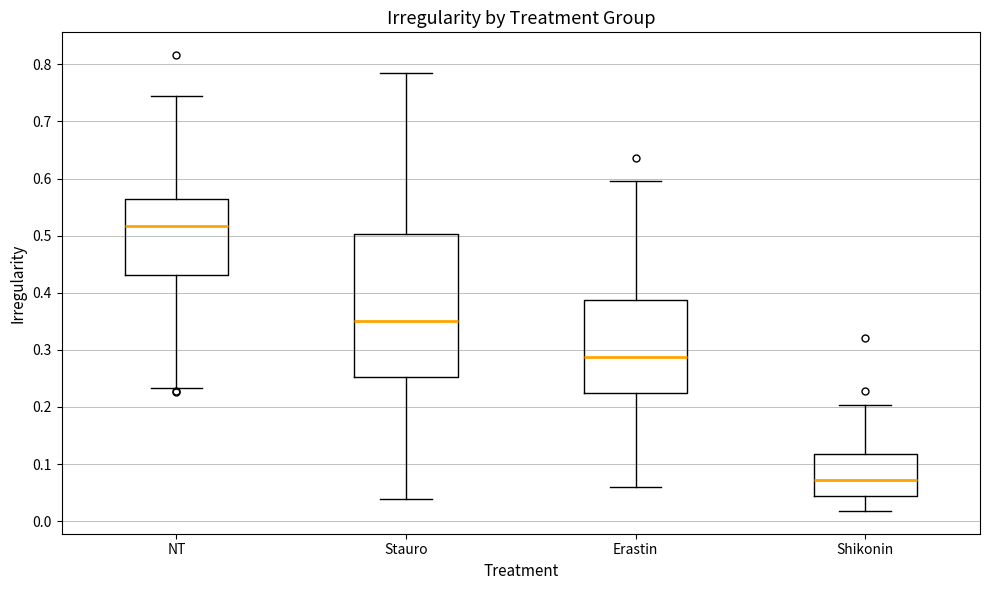

Reading left to right, read every box against the y-axis: the position of its median line, the range the box covers, and the ends of its whiskers. The values are not printed on the chart, so give them approximately, as read against the axis.

NT: median 0.52, box 0.43 to 0.56, whiskers 0.23 to 0.74
Stauro: median 0.35, box 0.25 to 0.50, whiskers 0.04 to 0.78
Erastin: median 0.29, box 0.22 to 0.39, whiskers 0.06 to 0.60
Shikonin: median 0.07, box 0.04 to 0.12, whiskers 0.02 to 0.20